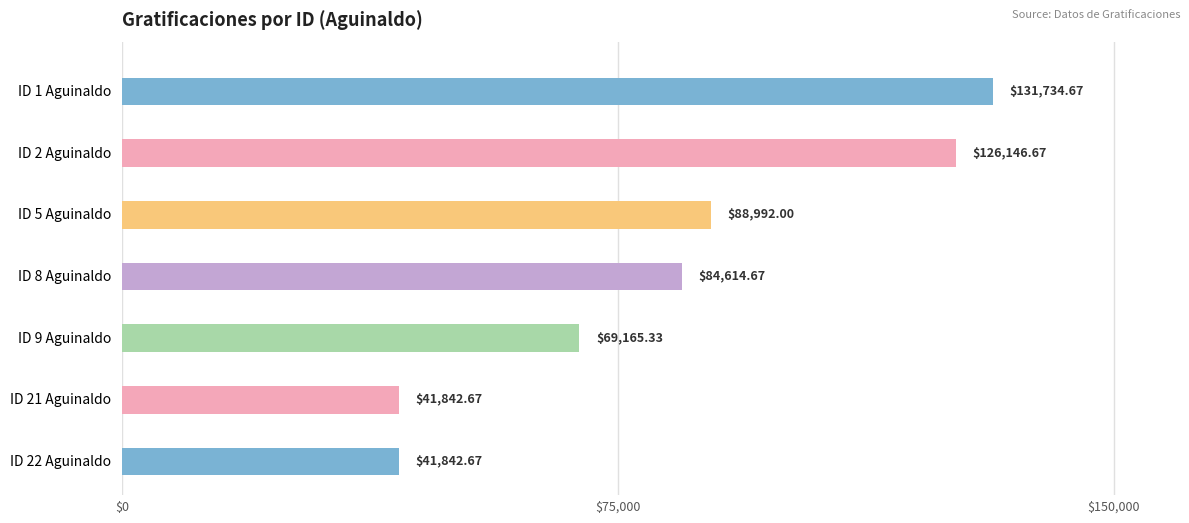

What is the difference between the values at ID 5 Aguinaldo and ID 21 Aguinaldo?

47149.3